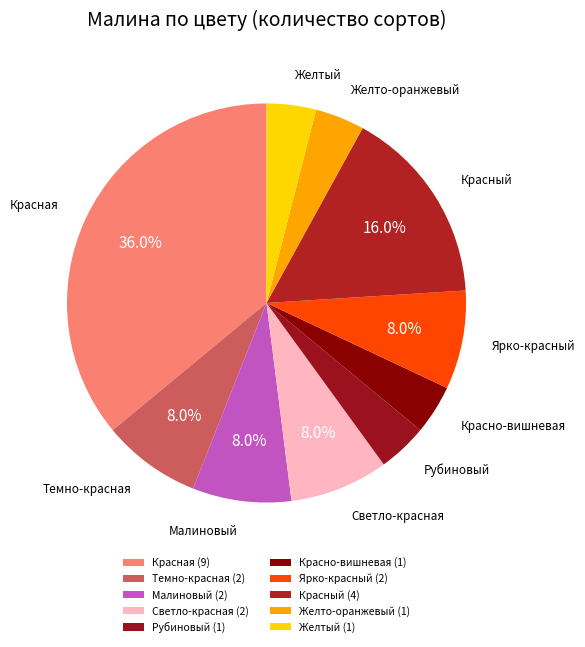

Is there a majority slice in this chart?

No